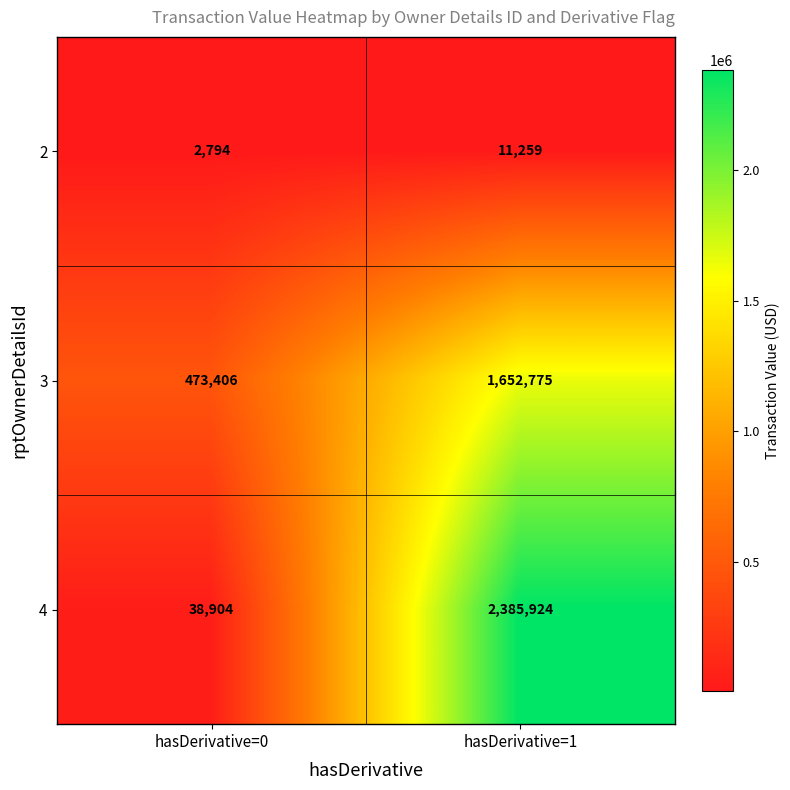

Which series has the largest total across all categories?

4